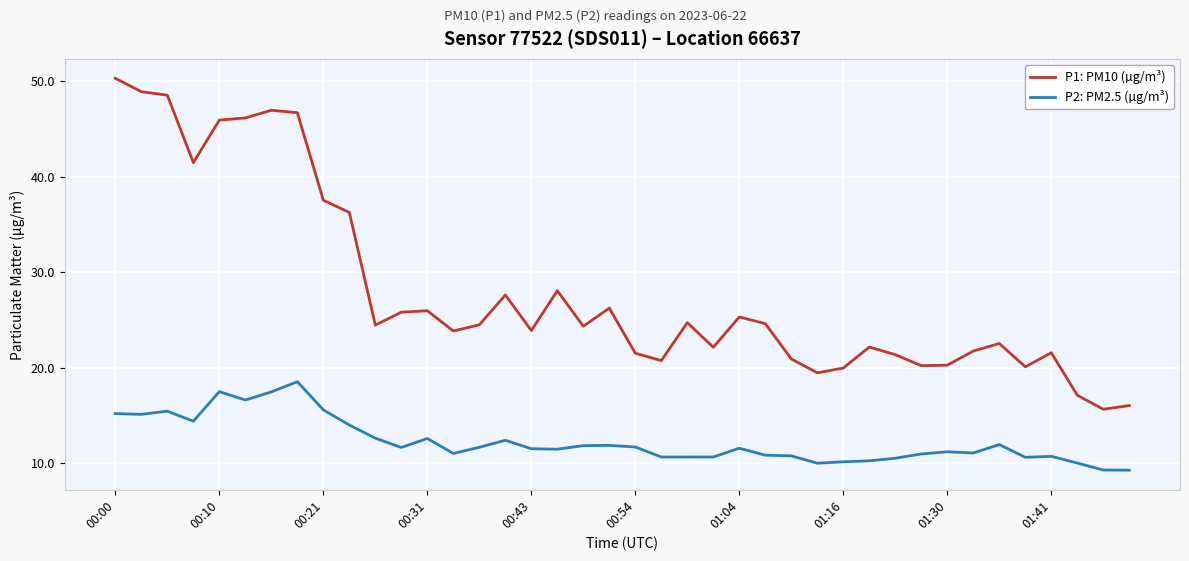

Does the chart have visible grid lines?

Yes